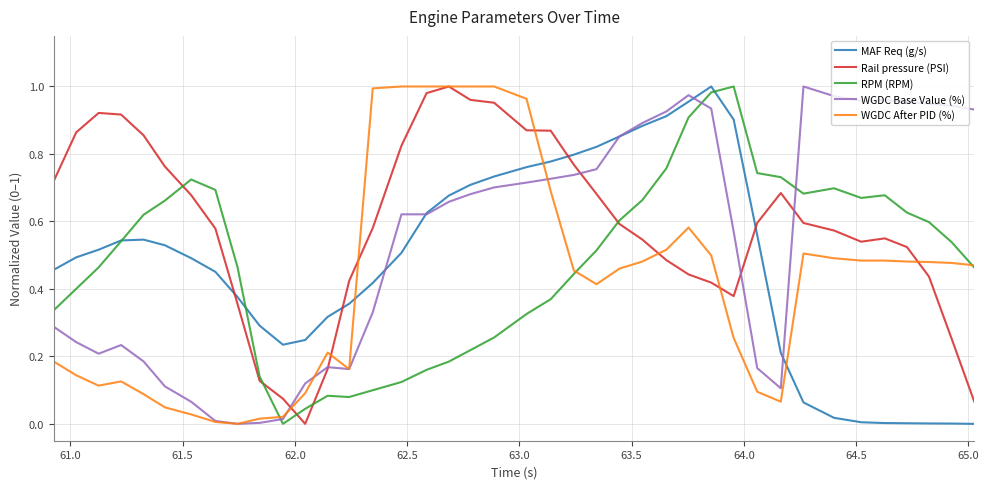

Which series ends up on top after the final intersection of RPM (RPM) and WGDC Base Value (%)?

WGDC Base Value (%)